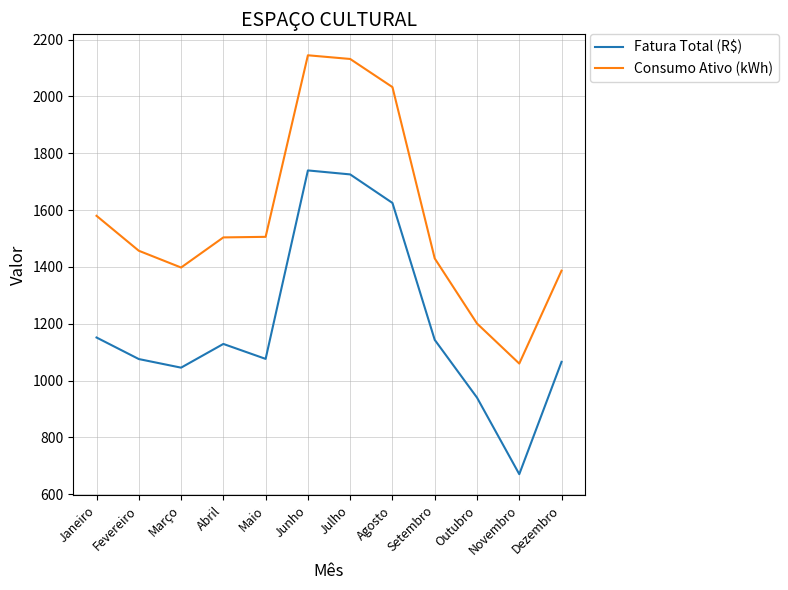

Which series has the widest spread of values?

Consumo Ativo (kWh)